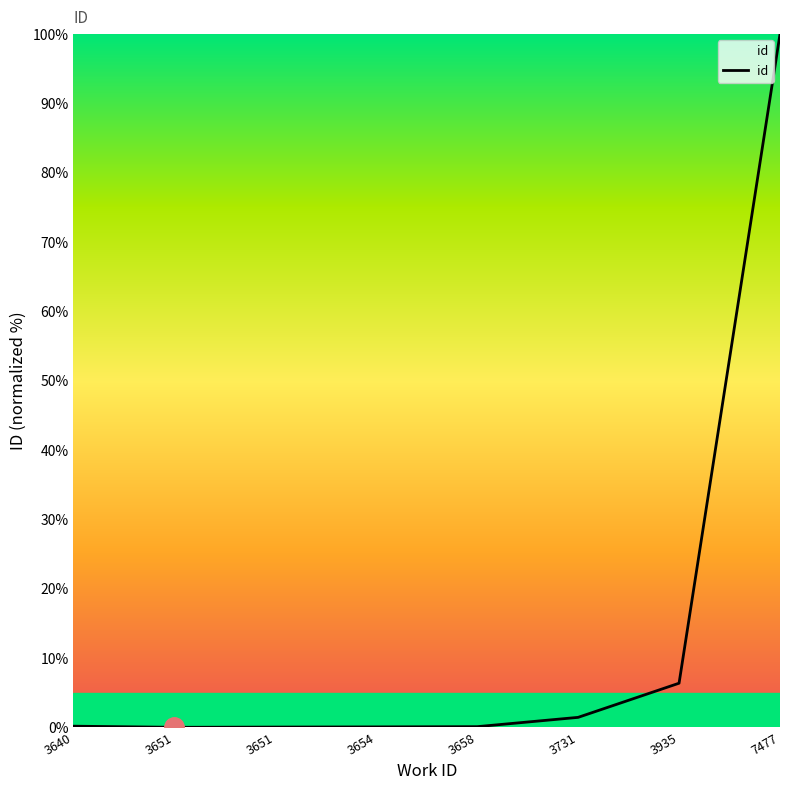

The value at 3731 is 0.6. True or false?

False